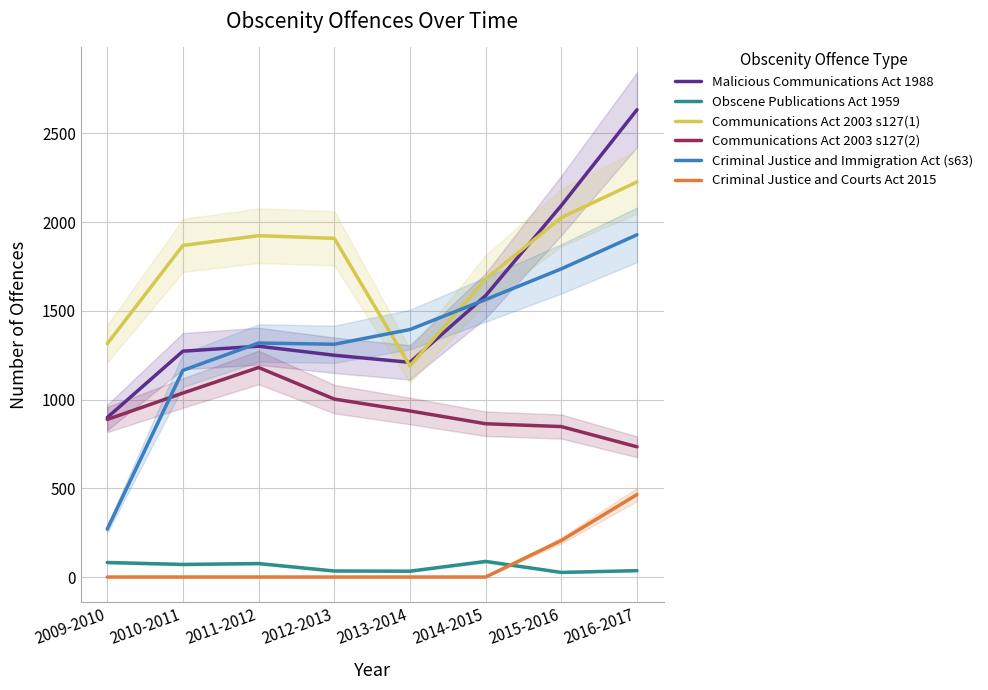

Does the chart have visible grid lines?

Yes